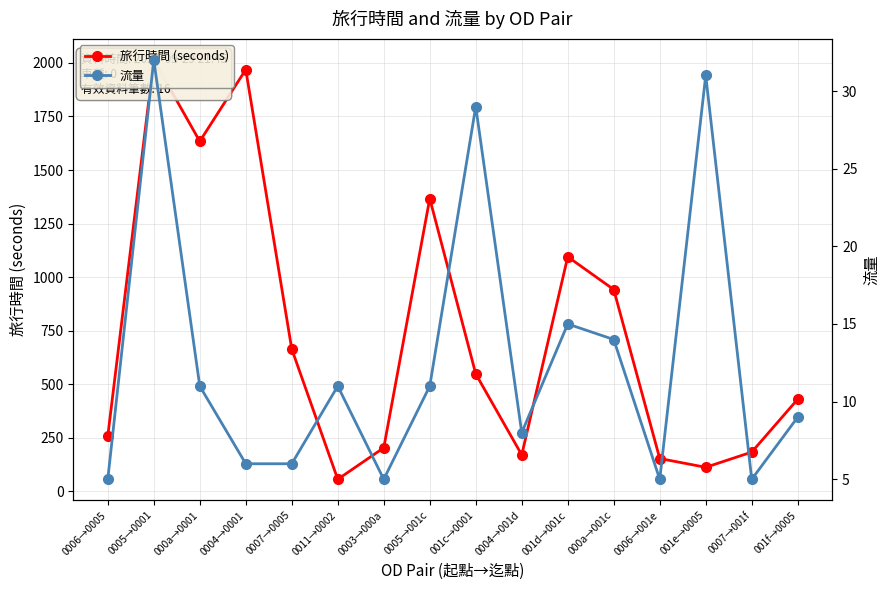

How many data points in 旅行時間 (seconds) are less than 548?

8